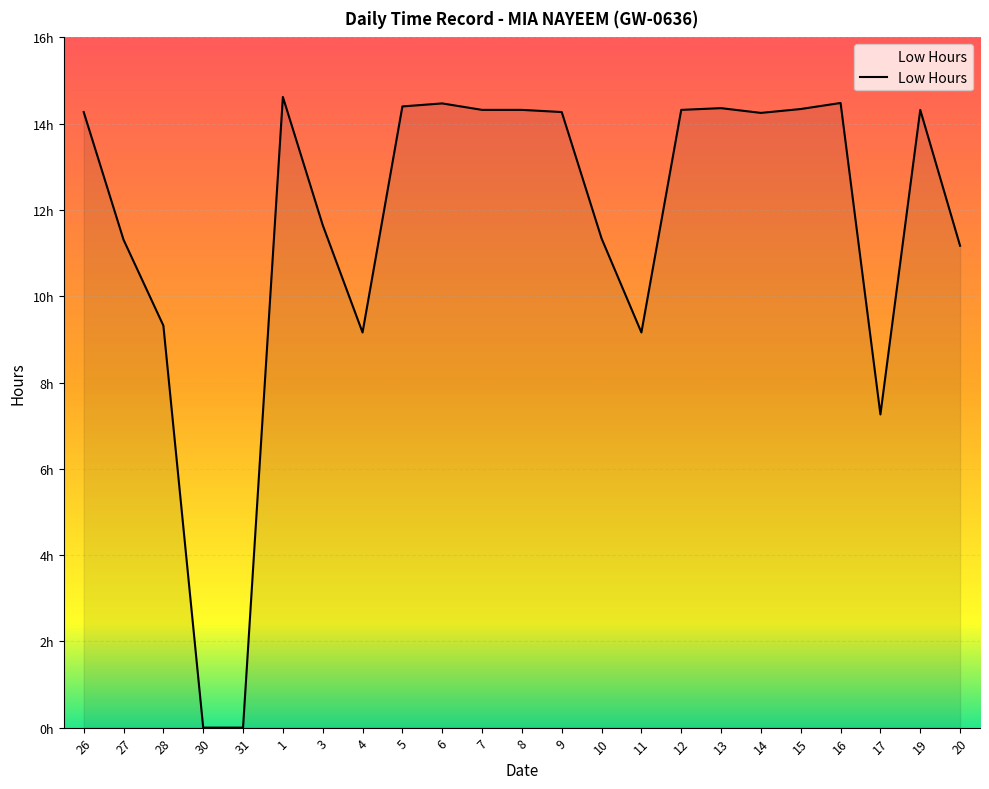

Does the chart display data point markers on the line(s)?

No